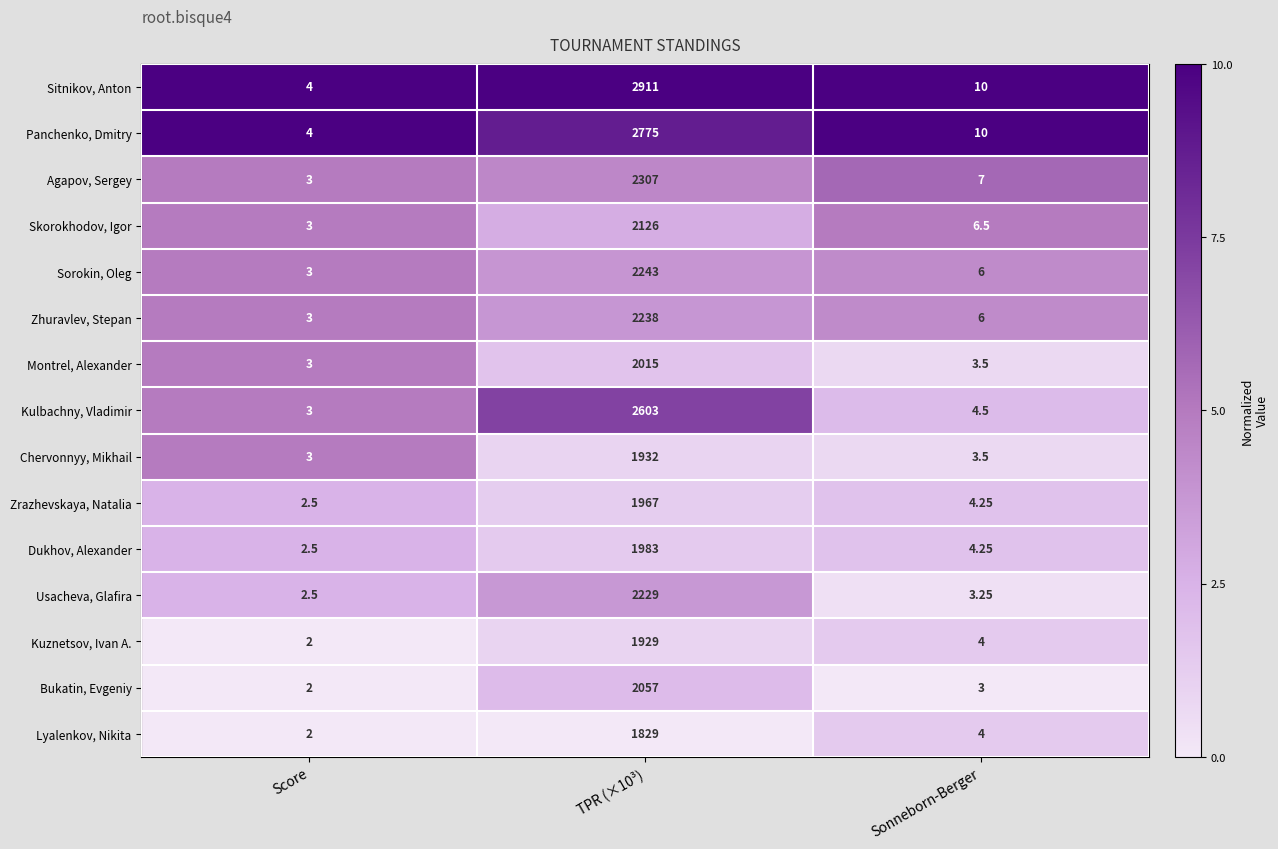

Rank the series by their maximum value, from lowest to highest.

Lyalenkov, Nikita, Kuznetsov, Ivan A., Chervonnyy, Mikhail, Zrazhevskaya, Natalia, Dukhov, Alexander, Montrel, Alexander, Bukatin, Evgeniy, Skorokhodov, Igor, Usacheva, Glafira, Zhuravlev, Stepan, Sorokin, Oleg, Agapov, Sergey, Kulbachny, Vladimir, Panchenko, Dmitry, Sitnikov, Anton